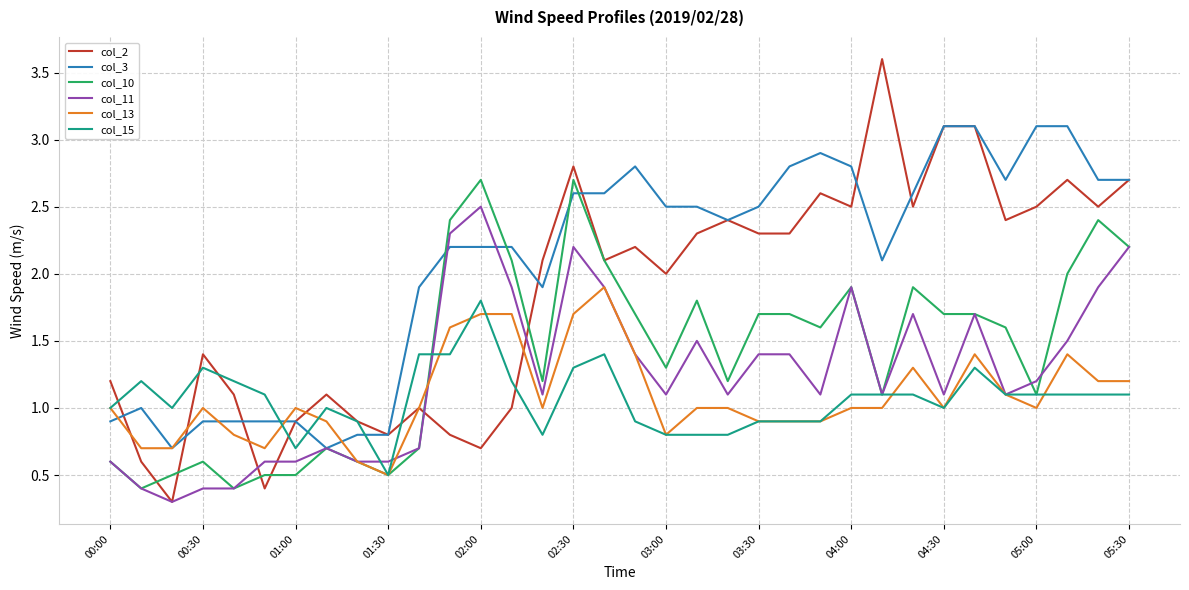

What is the minimum value shown in the chart?

0.3